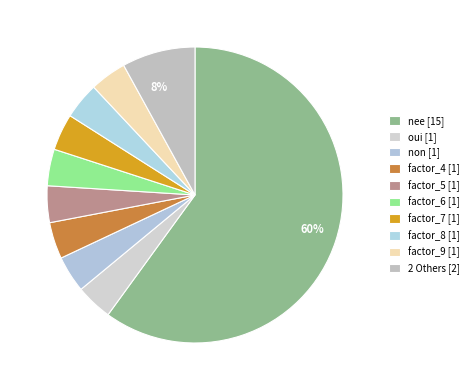

How many segments does this pie chart have?

10